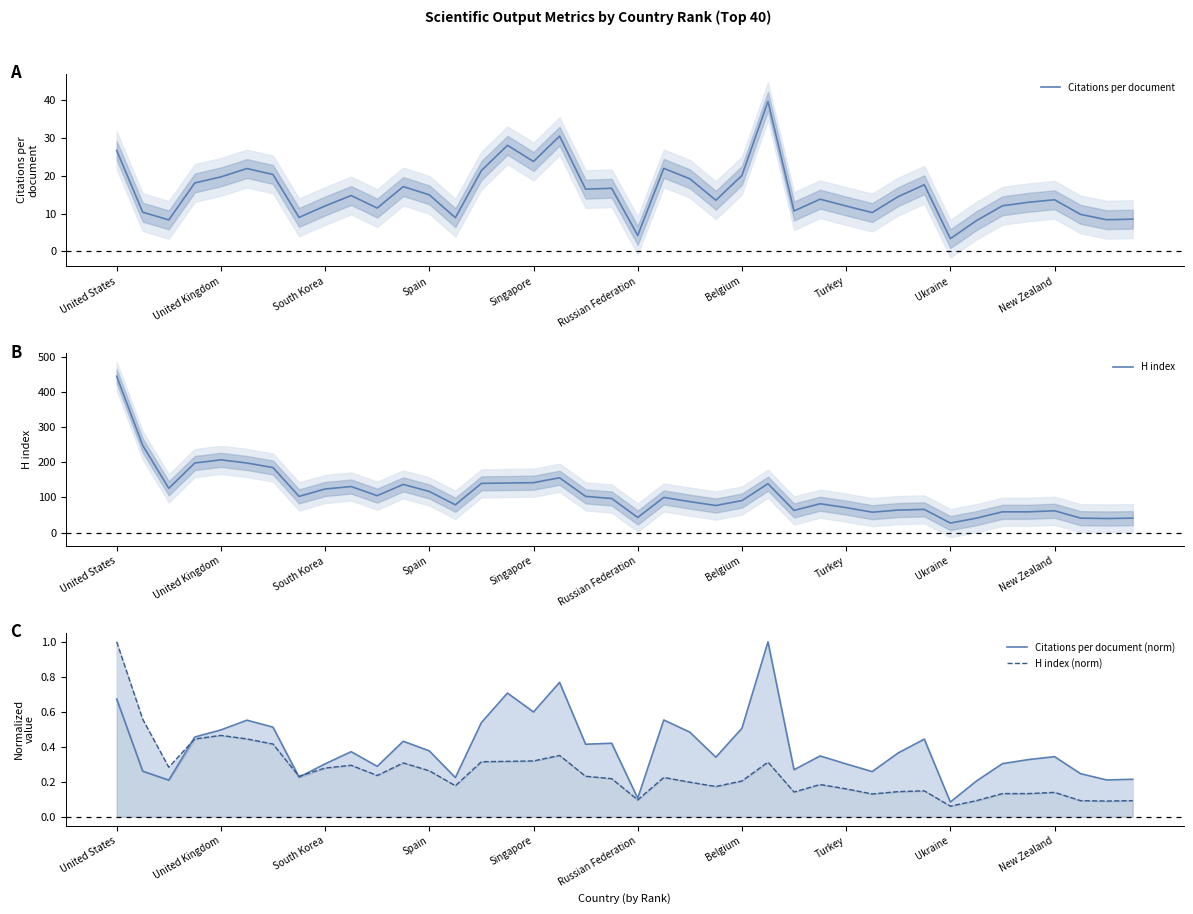

Count the number of data series in this chart.

4